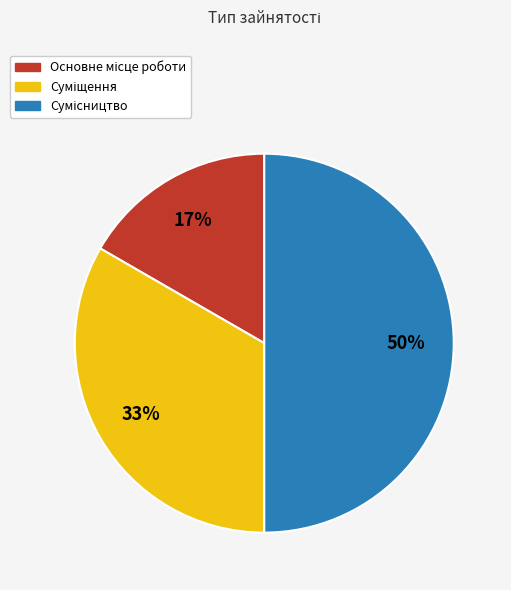

To the nearest percent, what is the difference between the largest and smallest slice percentages?

33%